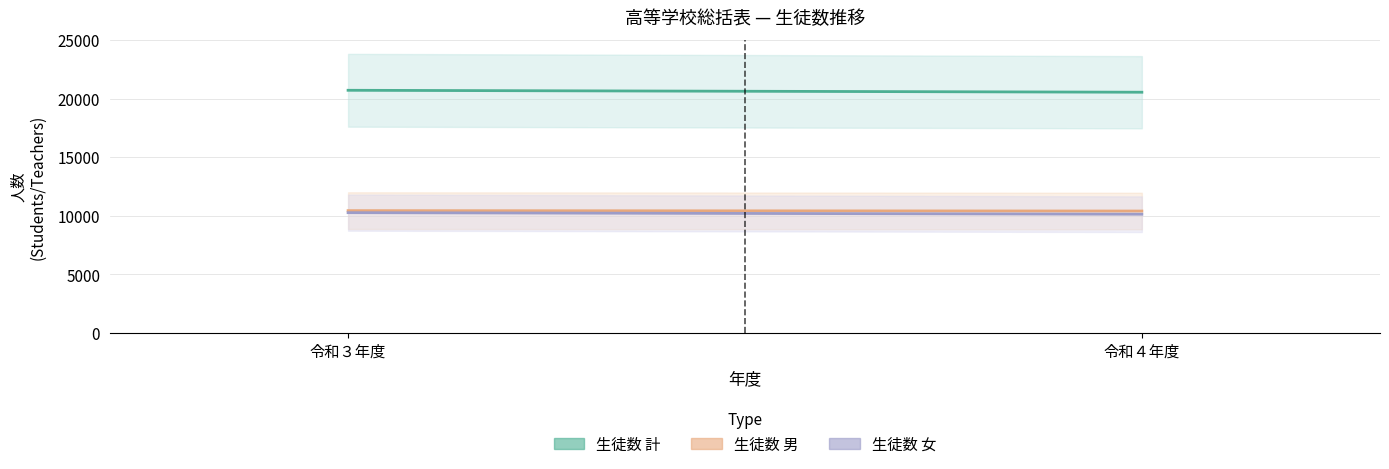

What is the label of the 2nd point from the right?

令和３年度